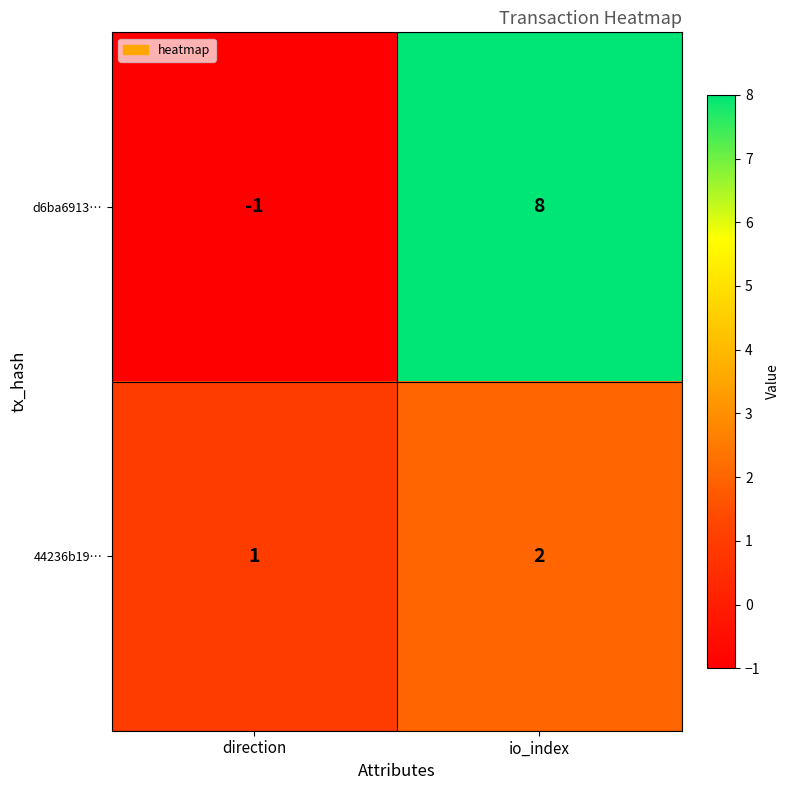

Reading left to right, list all the values displayed in this chart.

d6ba6913…: -1	8
44236b19…: 1	2